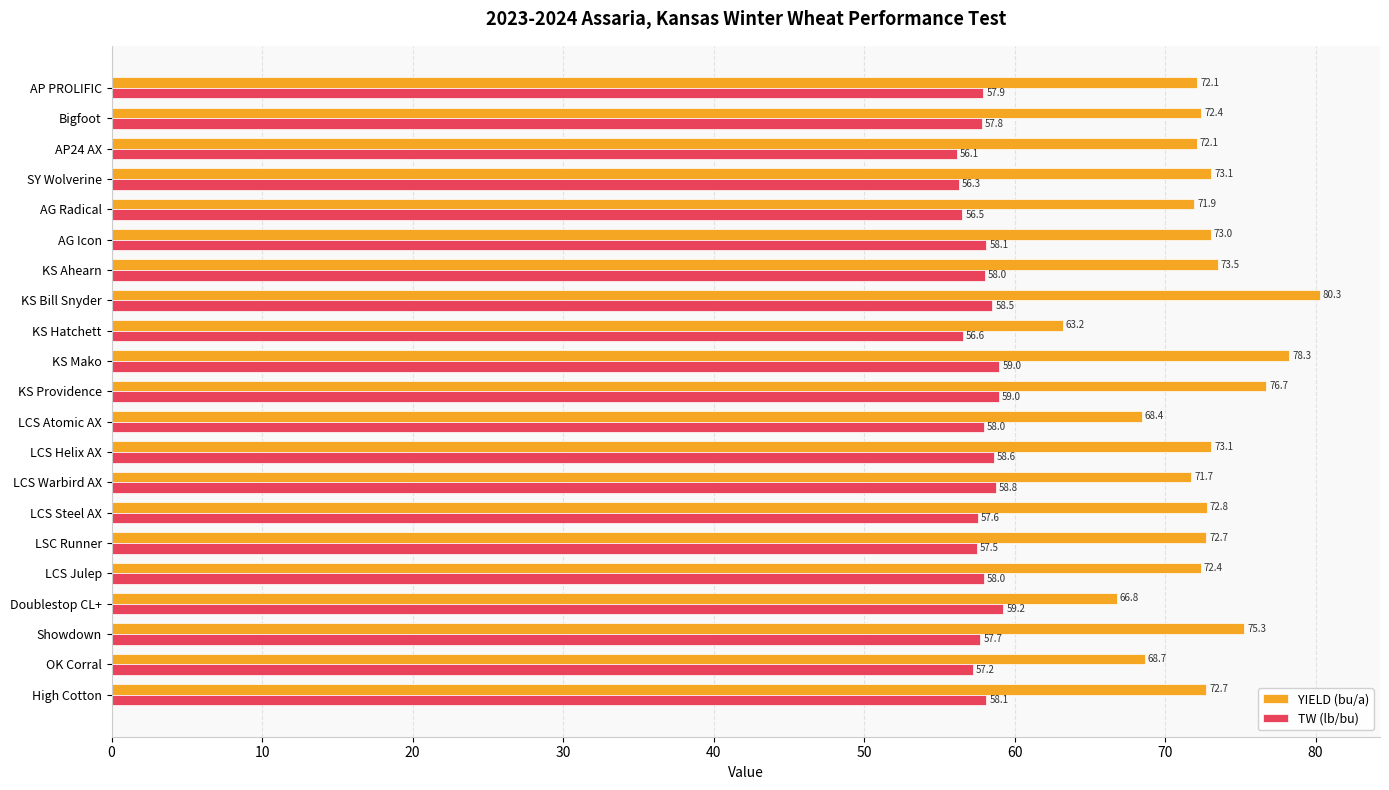

Rank the series at KS Mako from highest to lowest value.

YIELD (bu/a), TW (lb/bu)